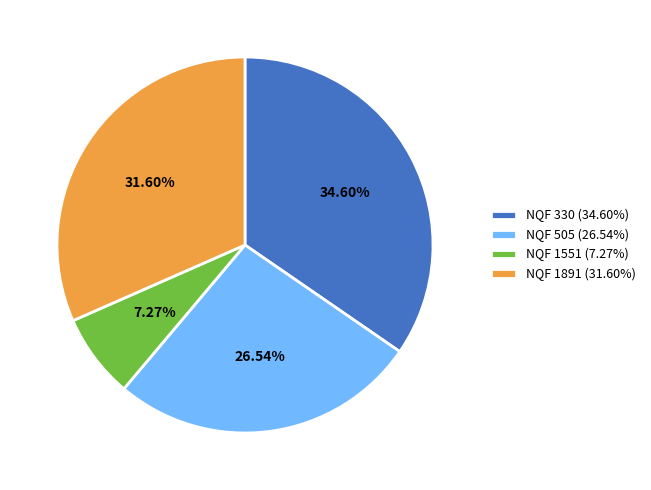

Count the number of slices in the pie.

4